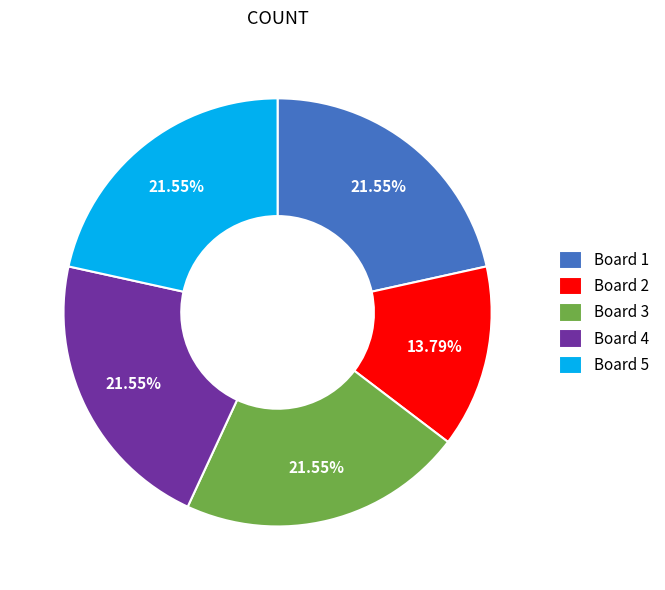

Does Board 4 account for over 50% of the chart?

No